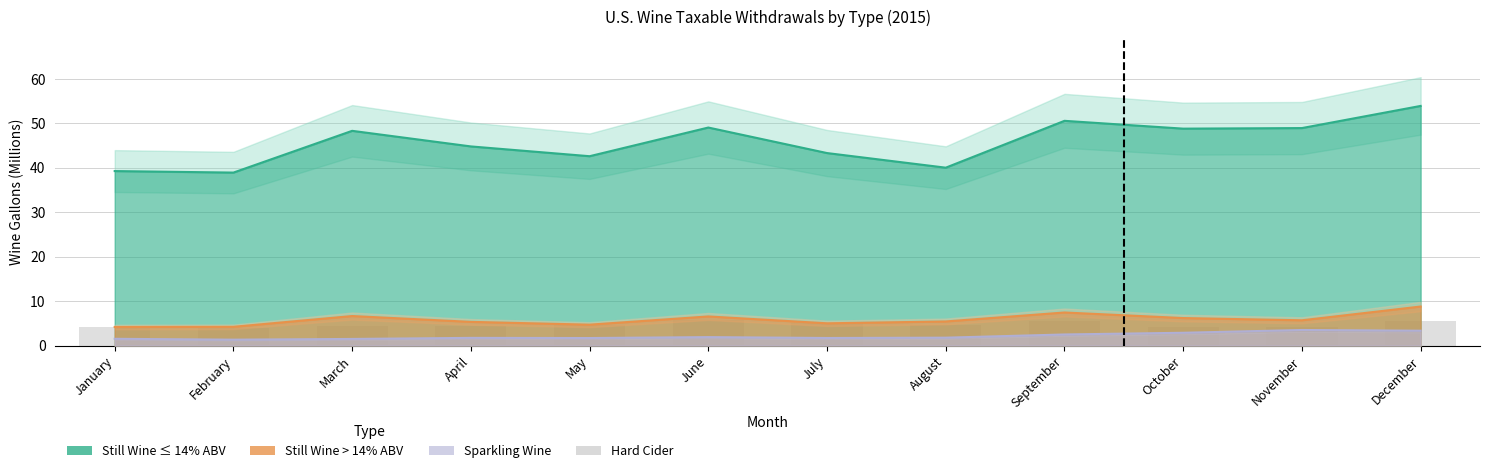

Approximately how many times larger is the value at May compared to September?

0.8